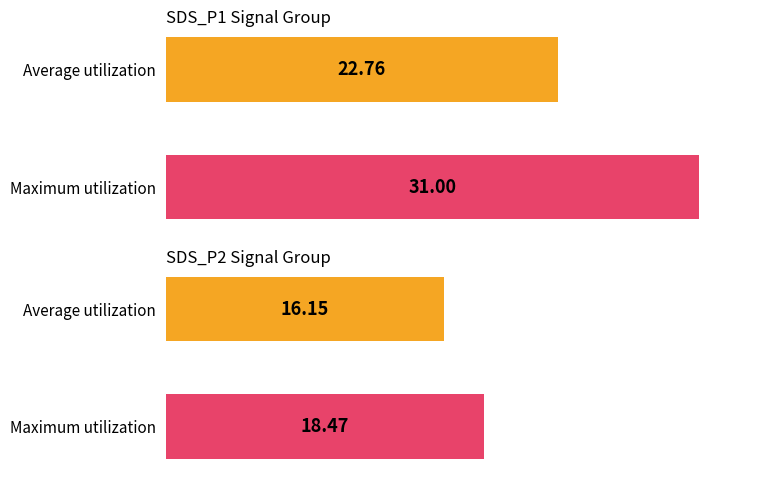

Rank the categories by Average utilization value from lowest to highest.

SDS_P2, SDS_P1